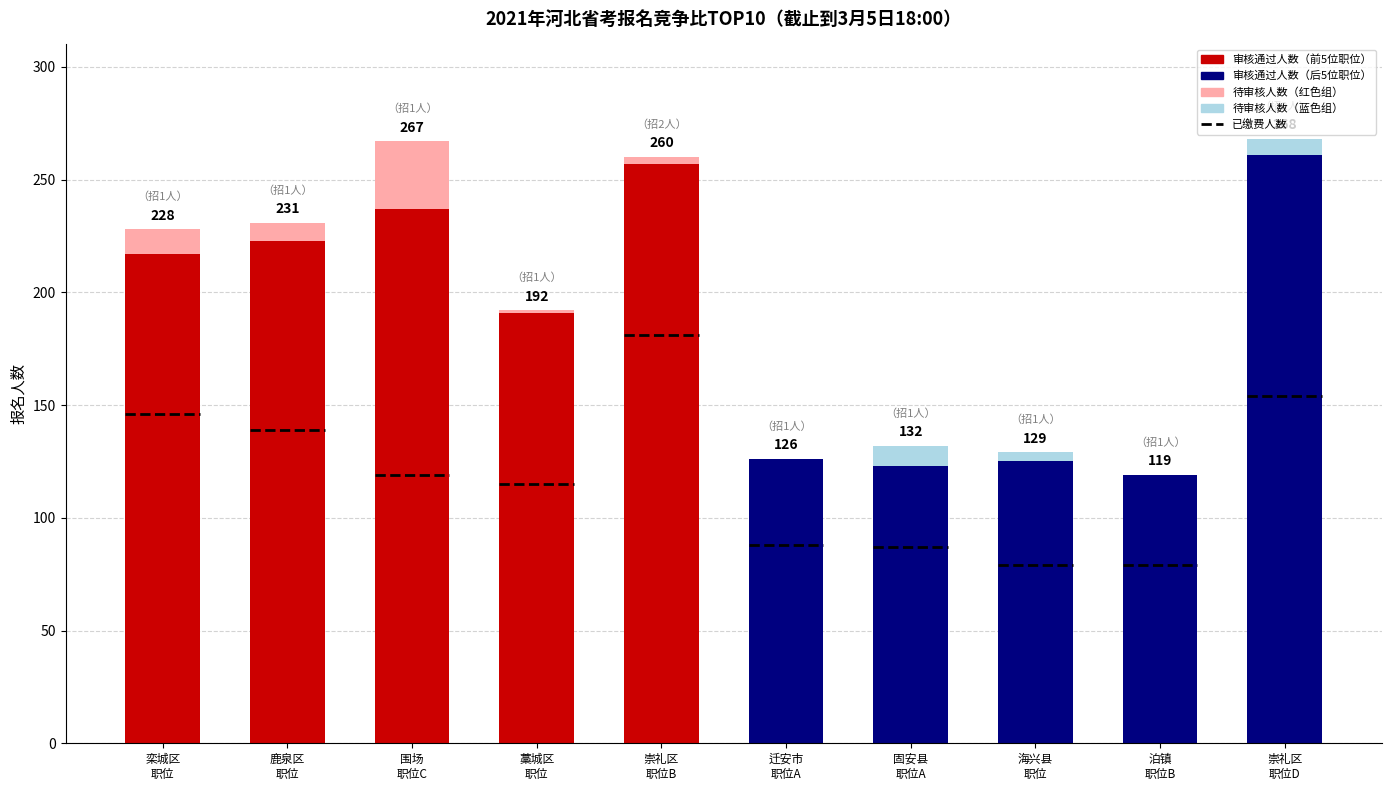

What is the lowest value of the 报名人数 series?

119